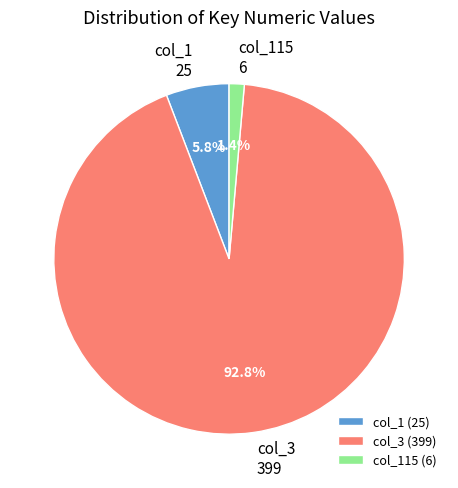

What is the total percentage of col_3 (399) and col_1 (25)?

98.6%